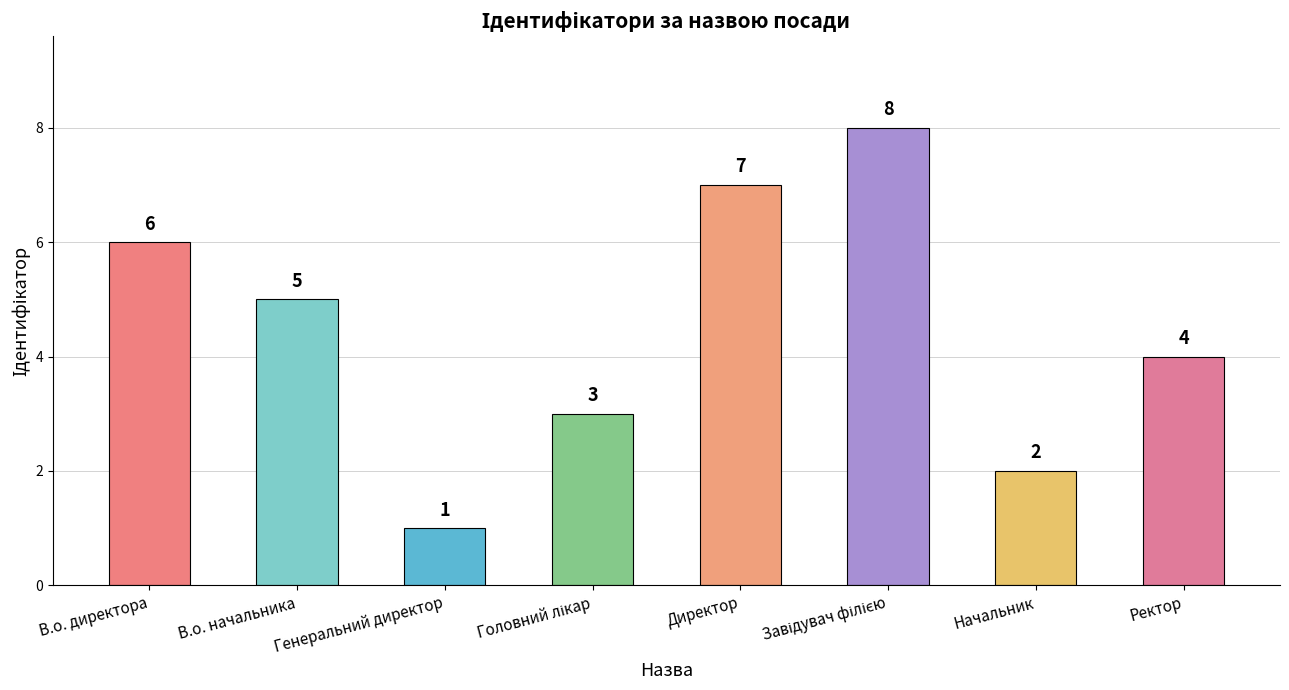

Is it true that the value at В.о. директора is 6?

True